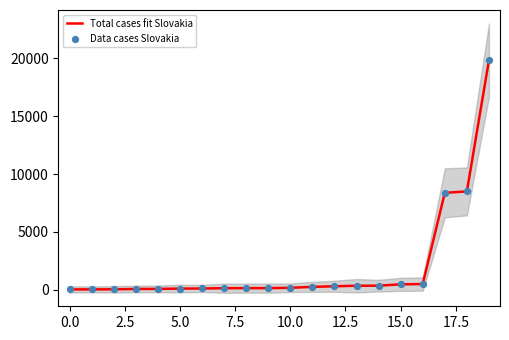

Which series has the largest total across all categories?

Total cases fit Slovakia